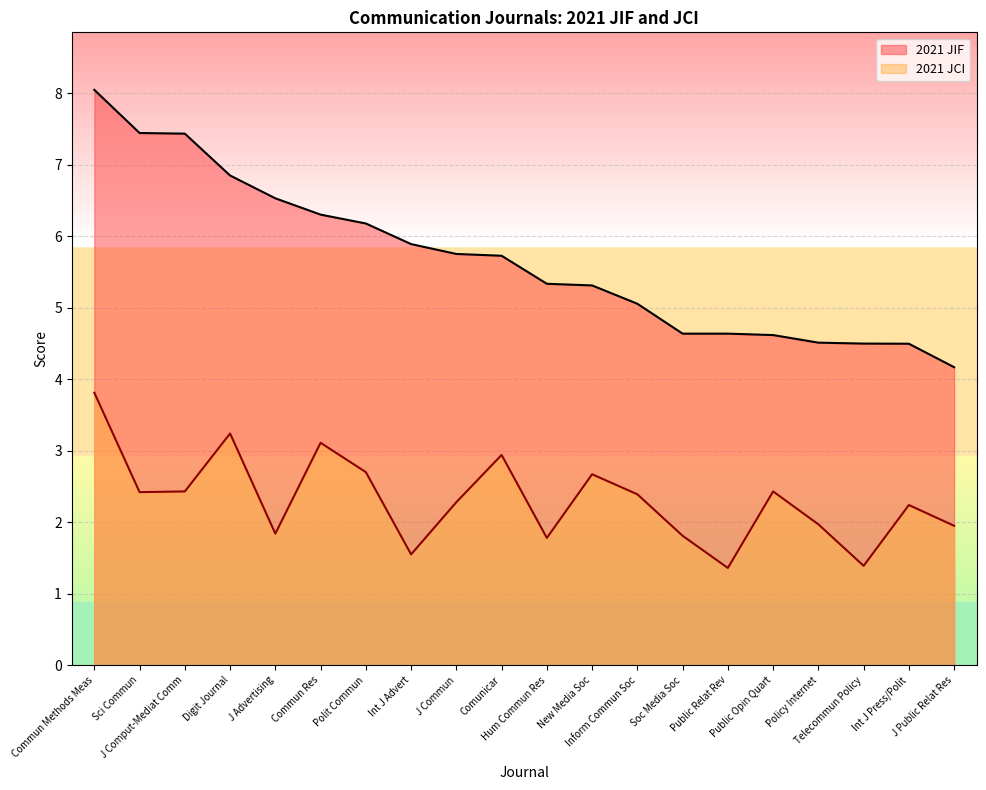

Rank the series by their average value, from lowest to highest.

2021 JCI, 2021 JIF